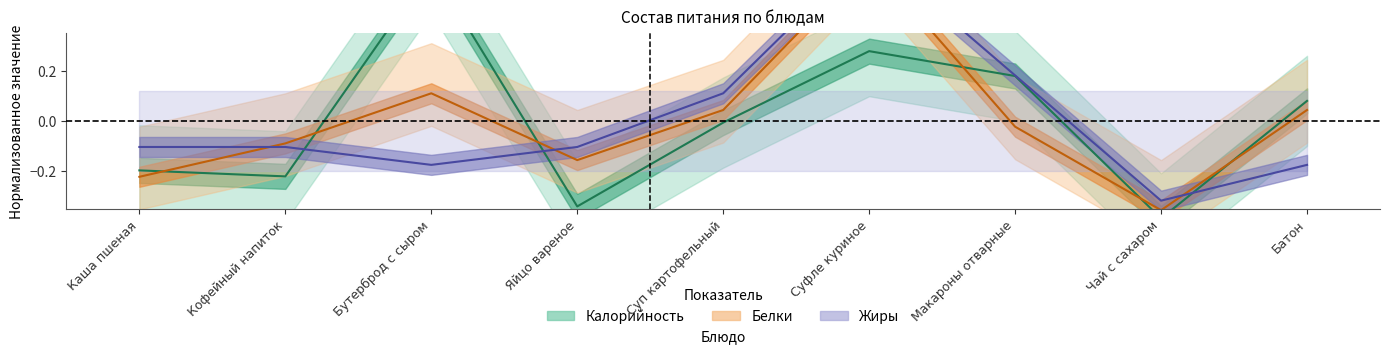

How many data points in Жиры are less than 0?

6